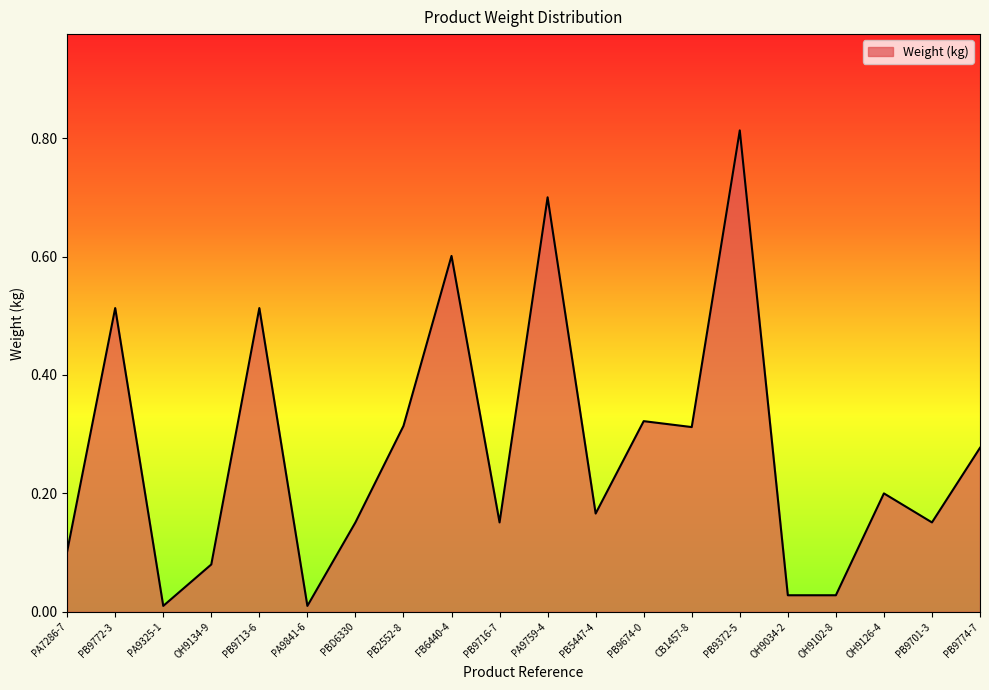

What position from the right is PA9759-4?

10